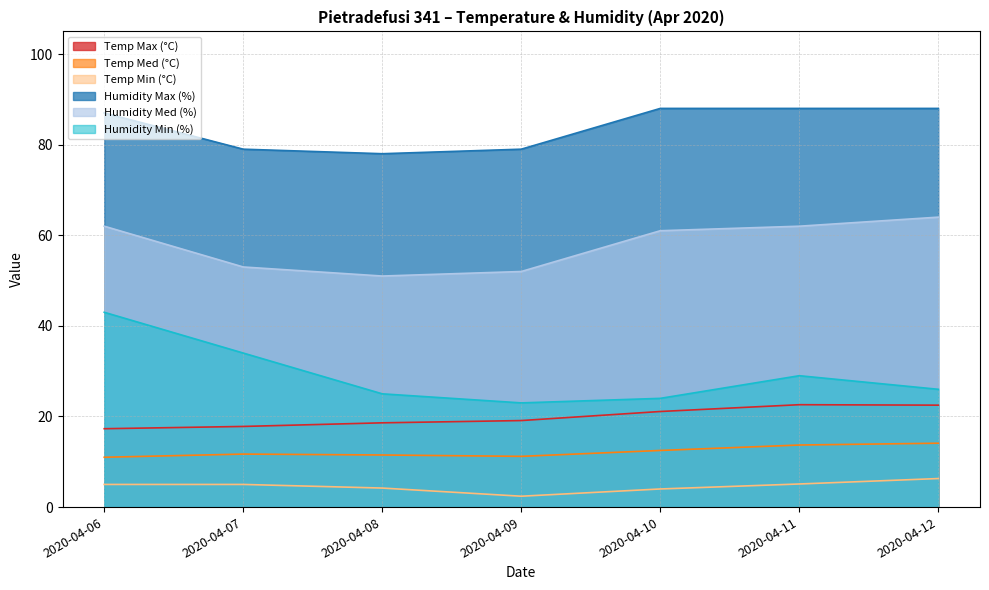

Where does the Humidity Min (%) series first go above 26?

2020-04-06